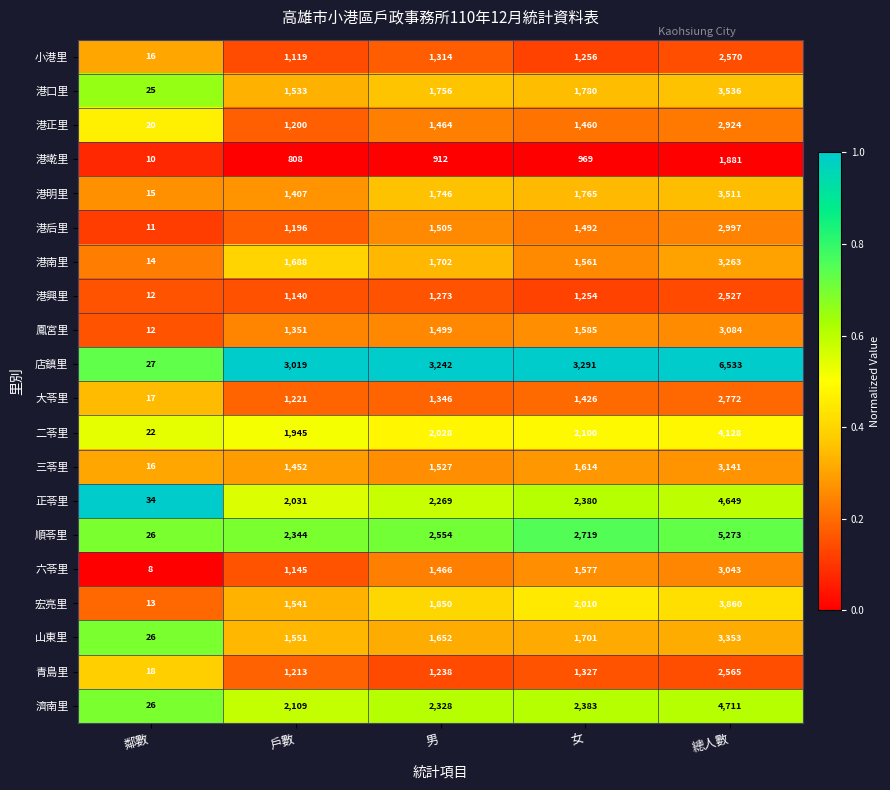

What is the greatest value displayed?

6533